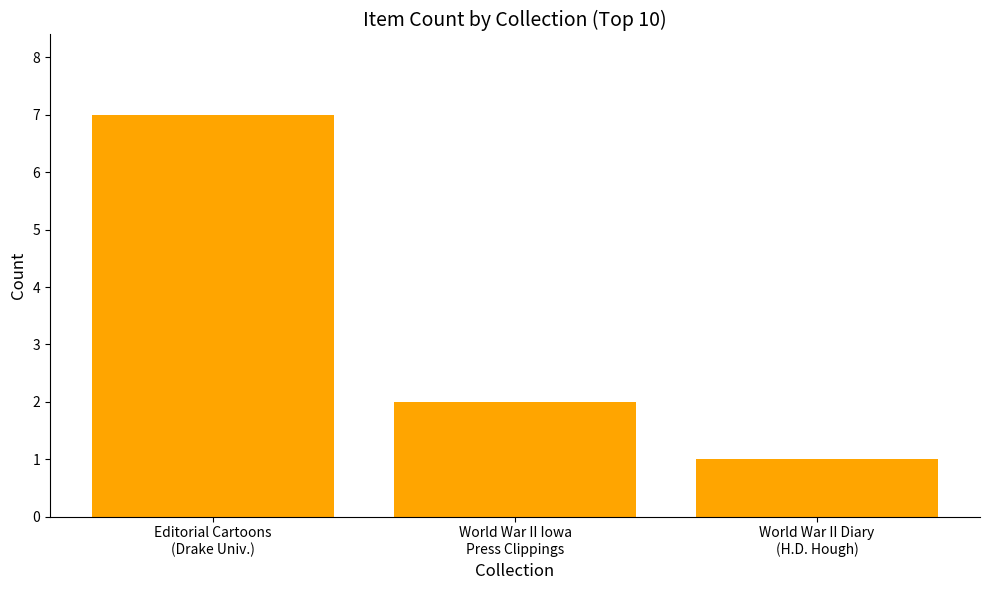

Which category has the highest value across all series?

Editorial Cartoons
(Drake Univ.)